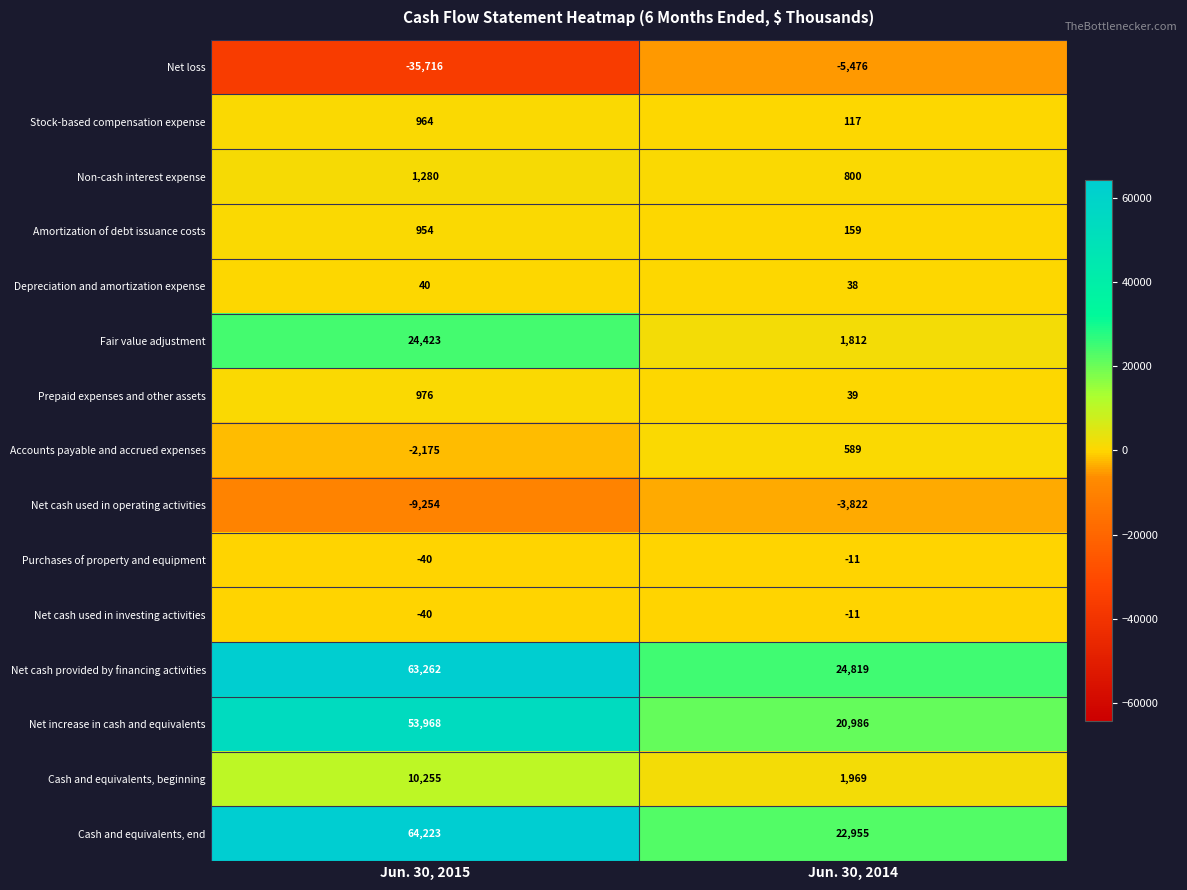

What is the approximate value of Net cash used in operating activities at Jun. 30, 2015, to the nearest 100?

-9300